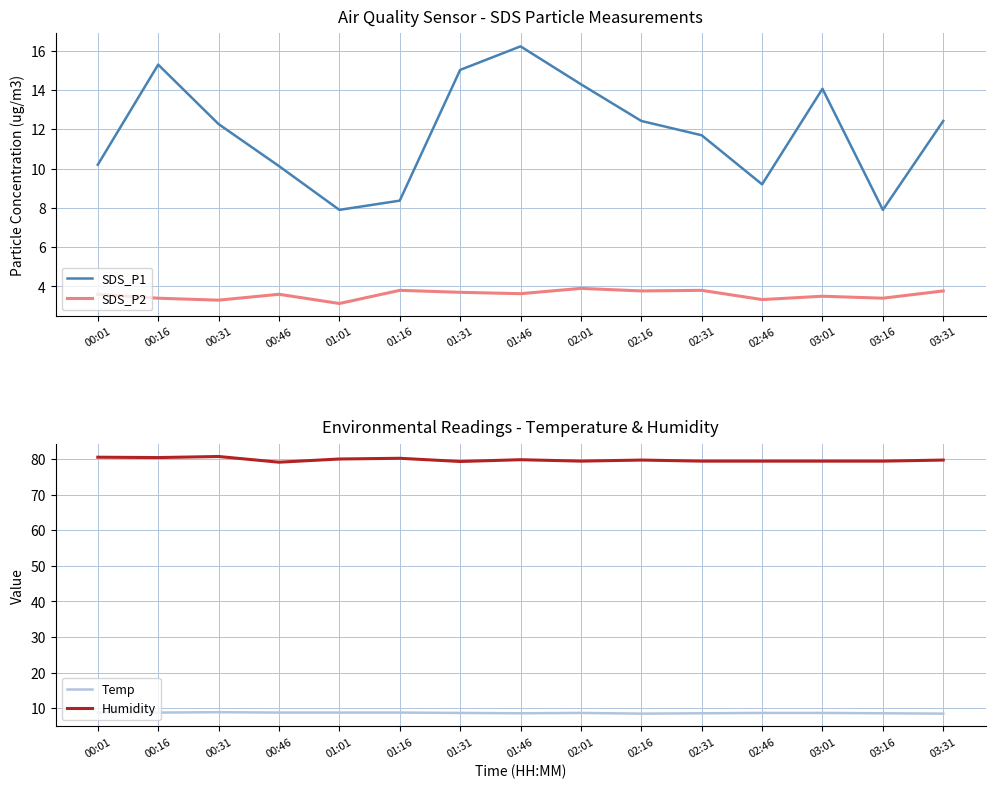

The value of Humidity at 01:16 is 80.2. True or false?

True